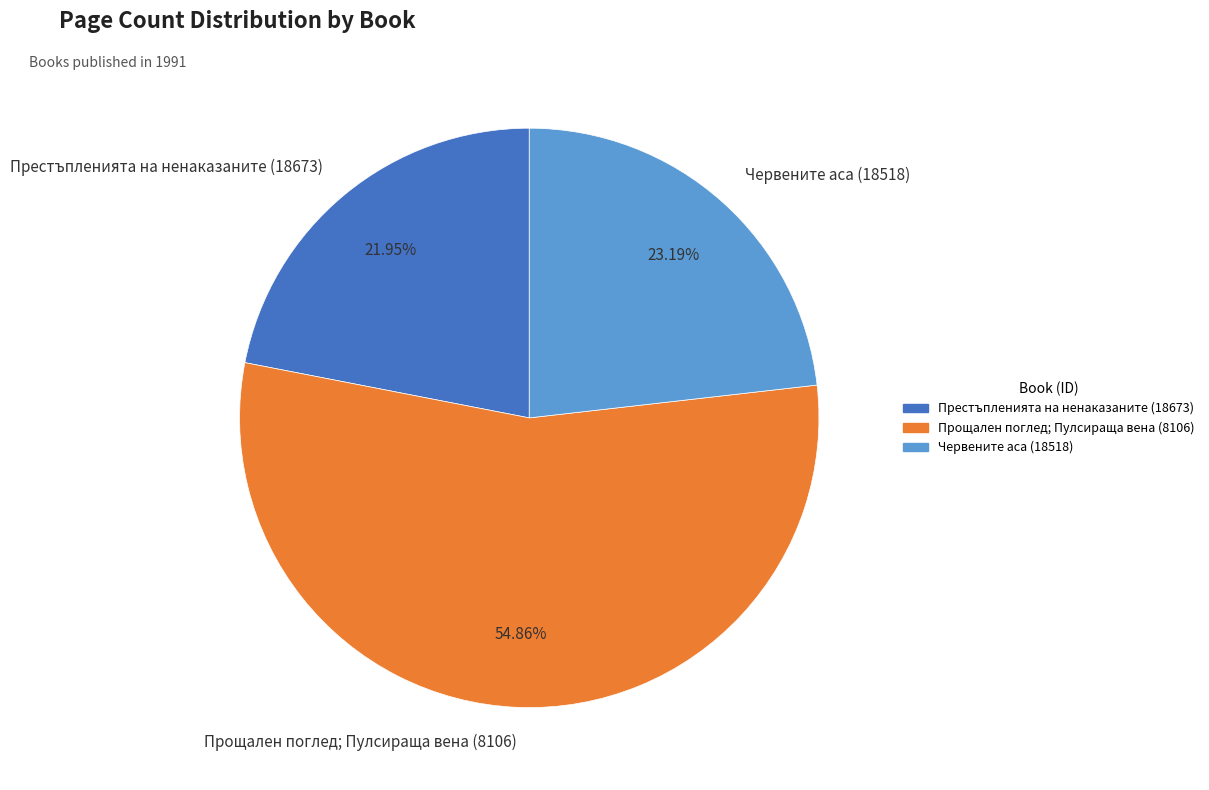

Do Прощален поглед; Пулсираща вена (8106) and Престъпленията на ненаказаните (18673) together represent more than half of the pie?

Yes